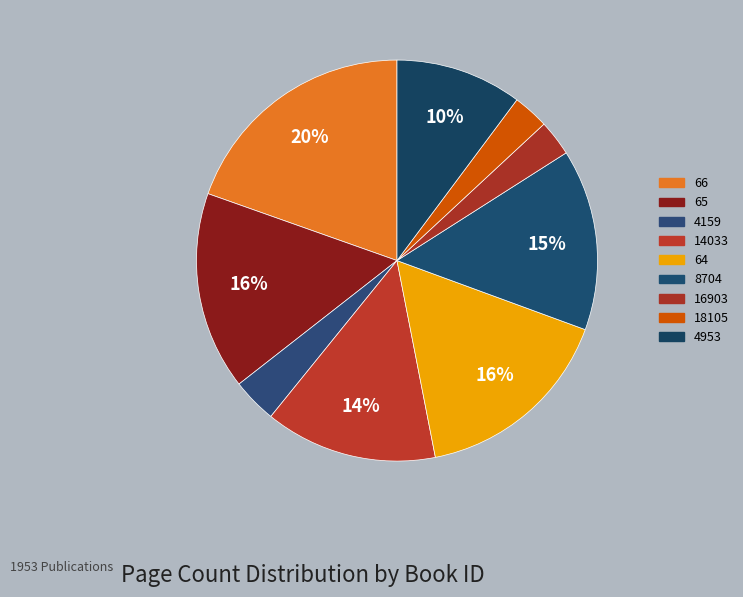

Count the number of slices in the pie.

9